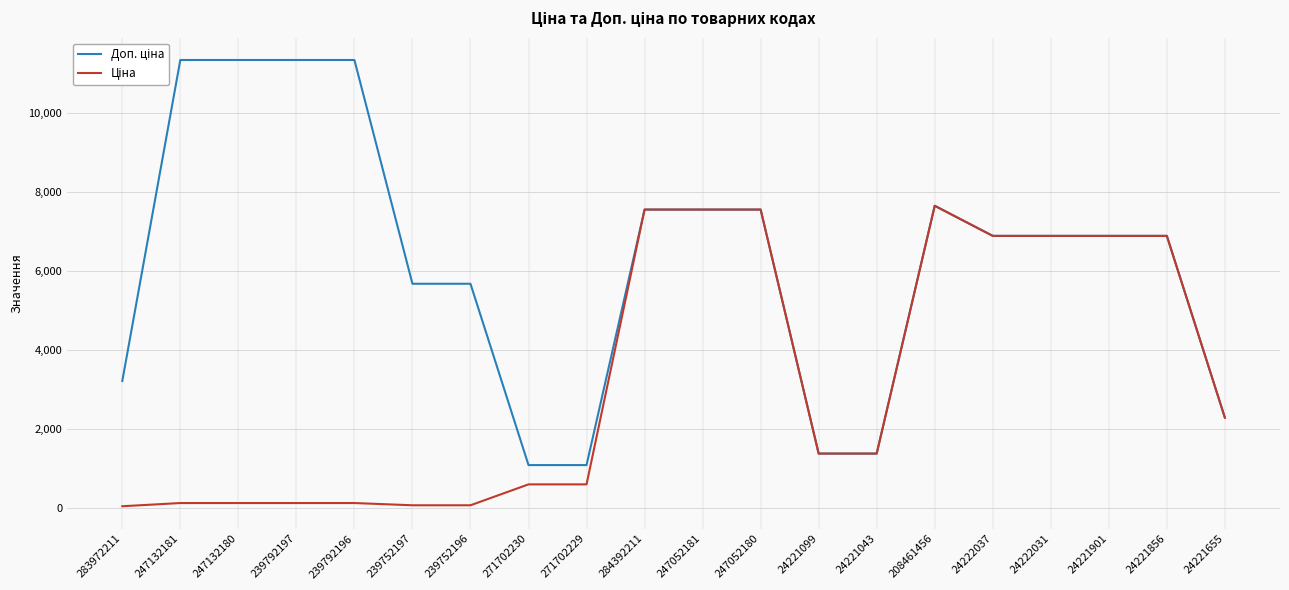

How many lines are shown in the chart?

2